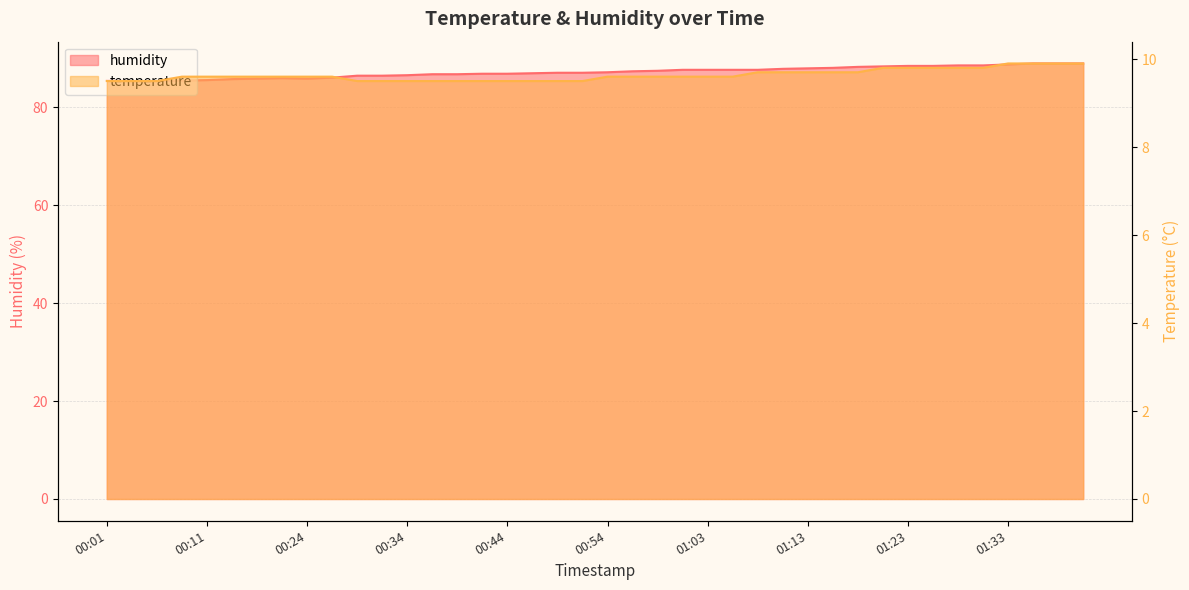

The value of temperature at 00:59 is 9.6. True or false?

True